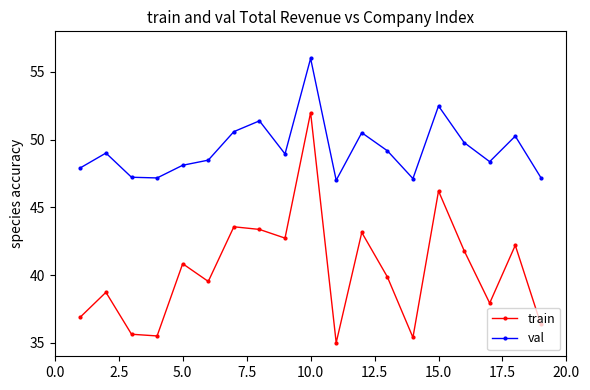

How many values in the train series exceed 39?

11